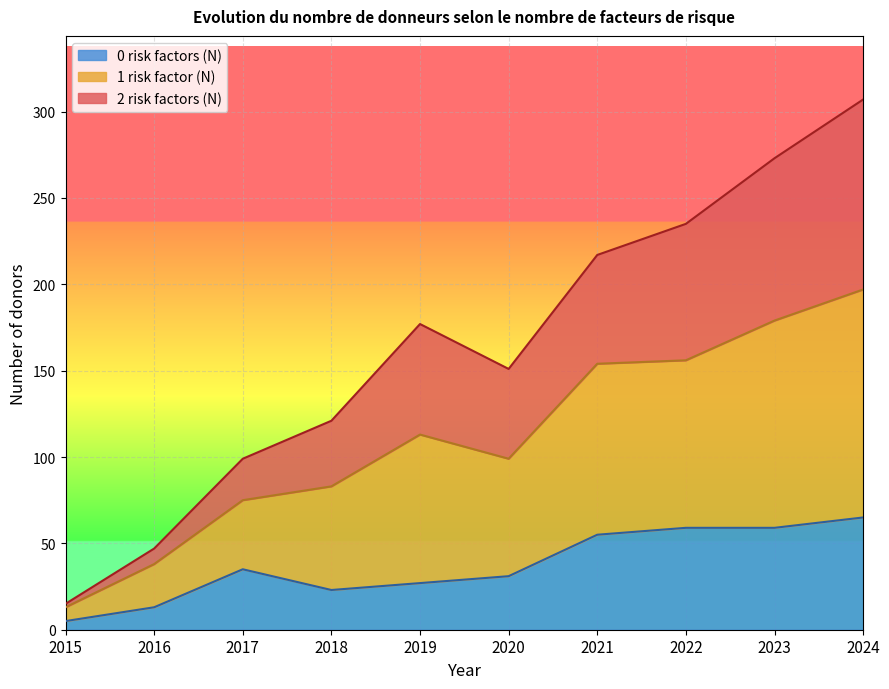

In 0 risk factors (N), how many points are lower than both neighbors (excluding endpoints)?

1